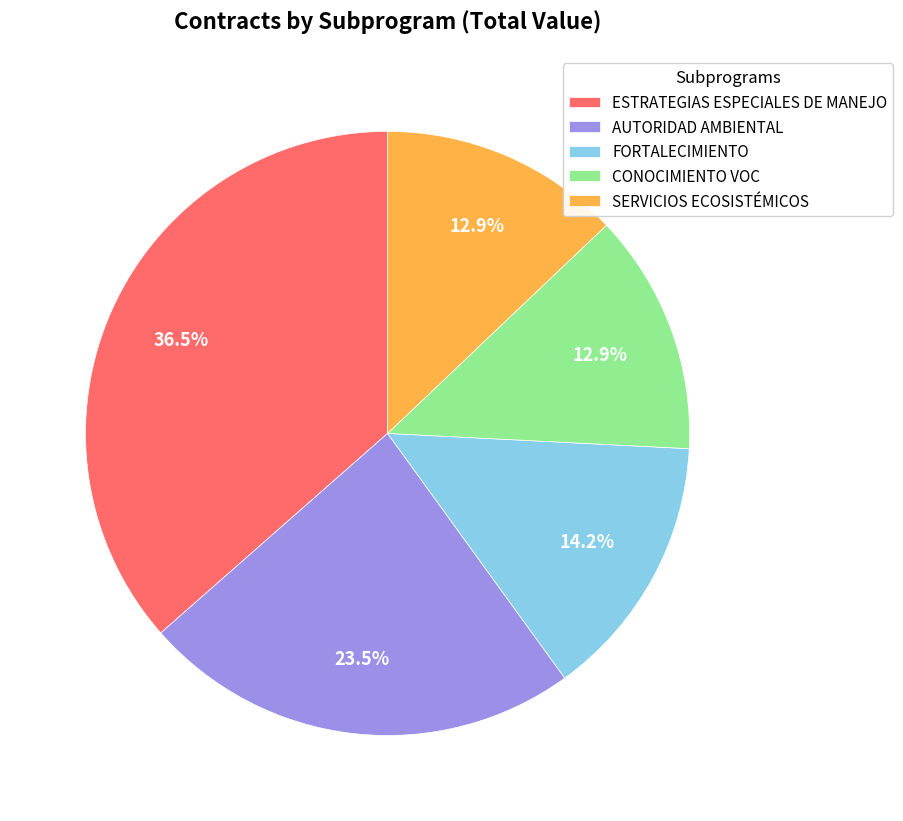

Which has a higher value, FORTALECIMIENTO or AUTORIDAD AMBIENTAL?

AUTORIDAD AMBIENTAL